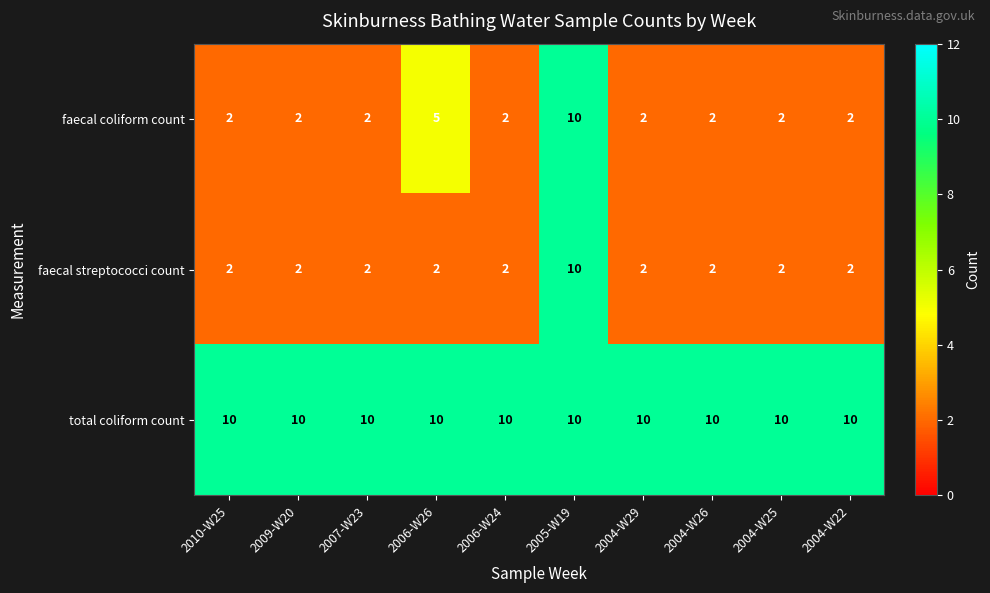

Read the total coliform count value at 2004-W22.

10